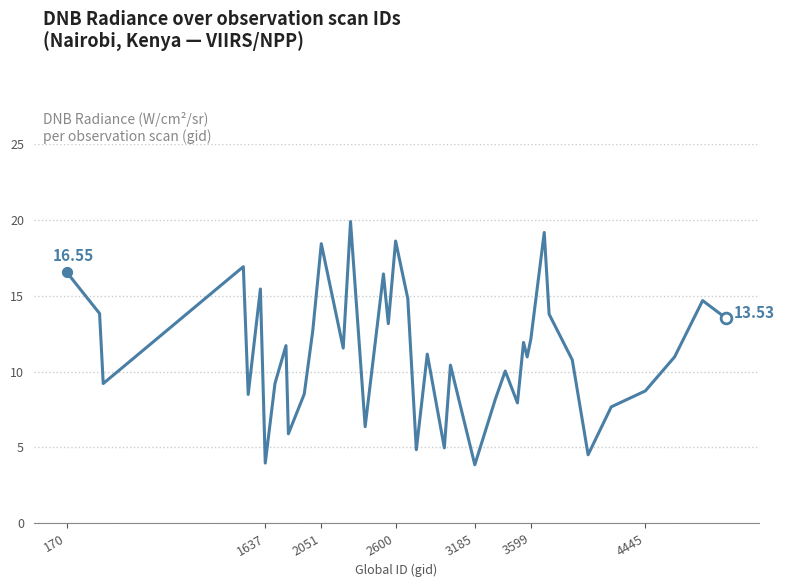

What is the difference between the maximum and minimum values?

16.0